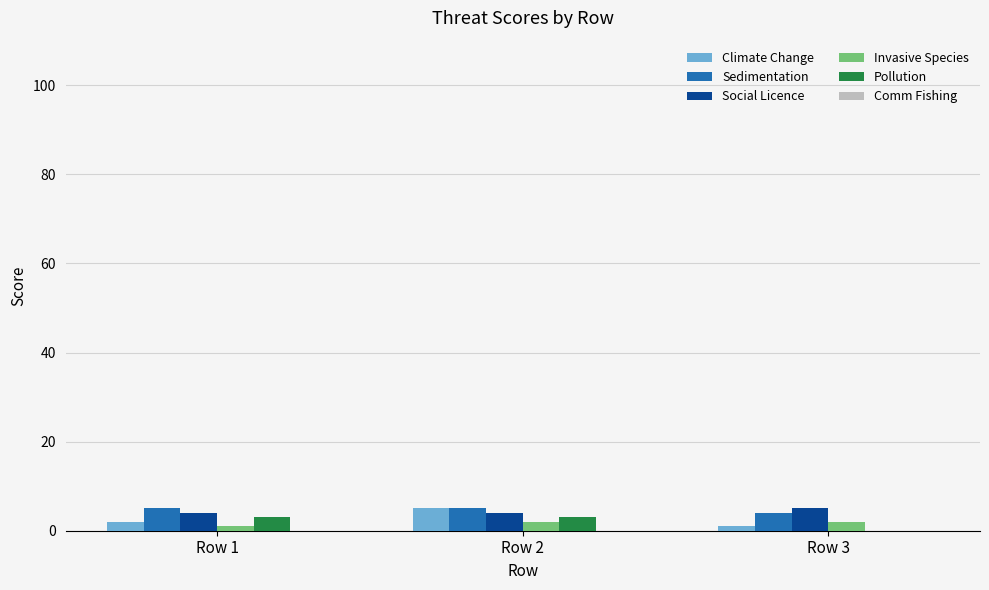

How many data points does each series have?

3